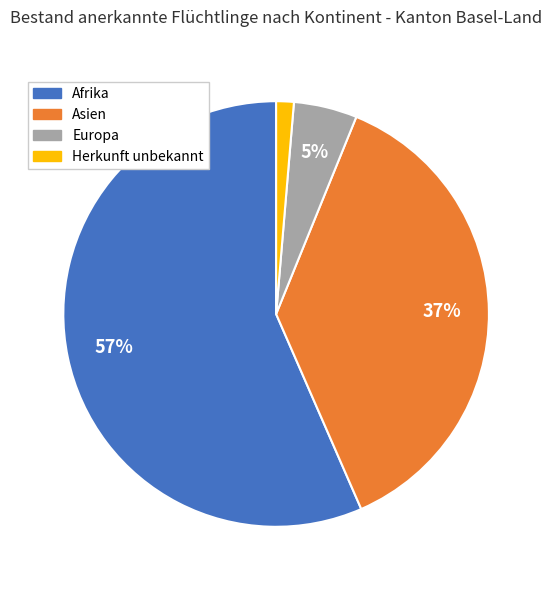

Does Asien account for over 50% of the chart?

No